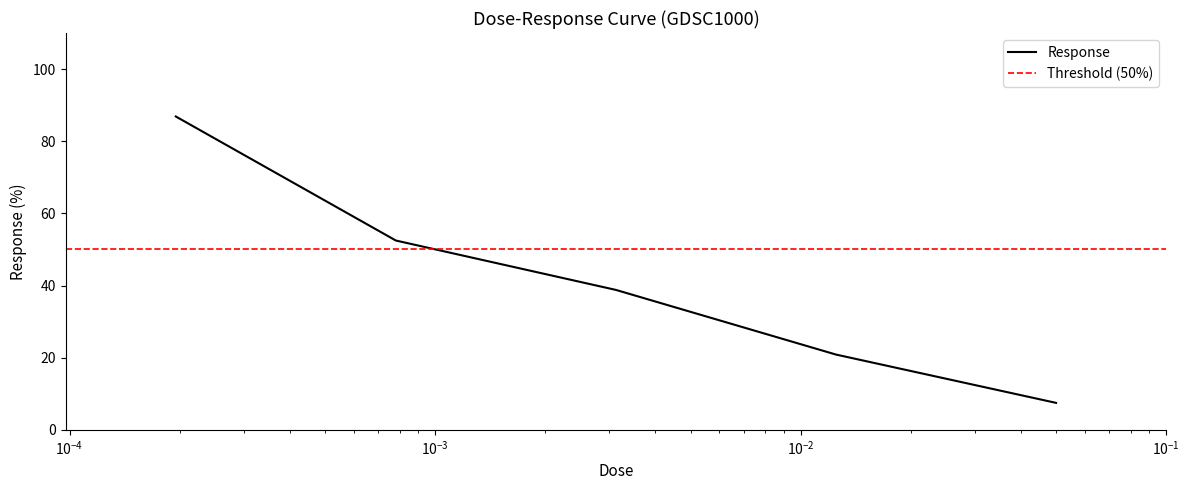

What is the difference between the maximum and second lowest values?

66.0